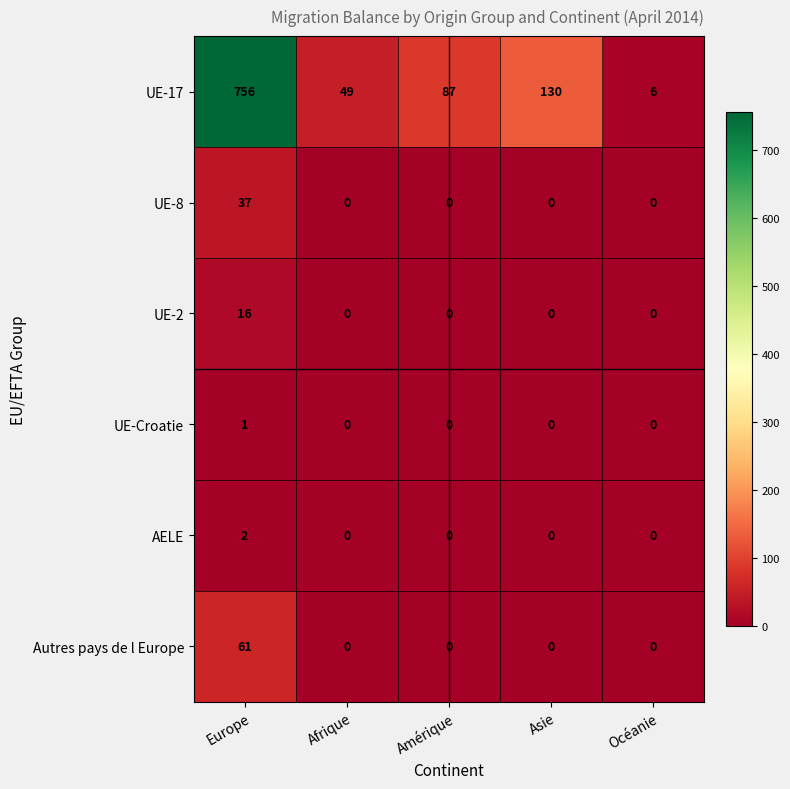

Is it true that UE-2 equals 10 at Afrique?

False